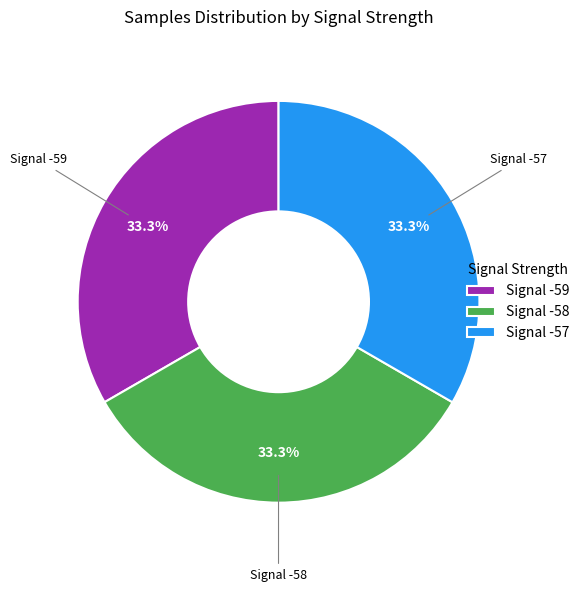

Do Signal -59 and Signal -58 together represent more than half of the pie?

Yes